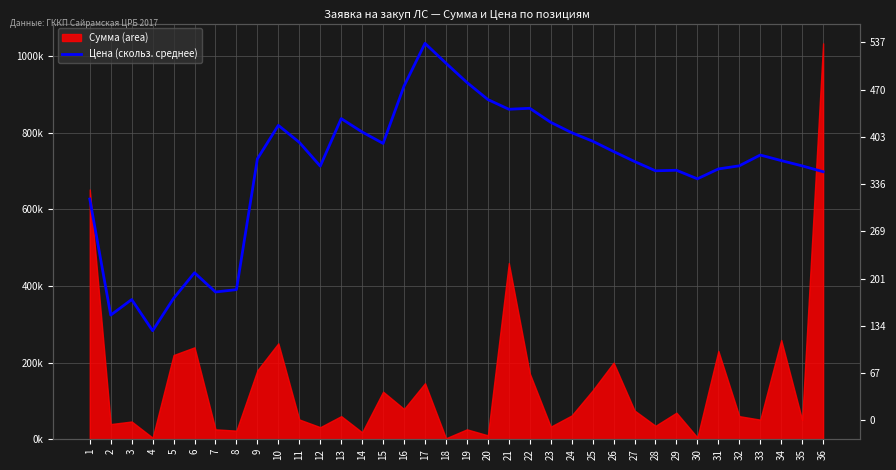

Reading left to right, extract all data points from this chart.

627076.1	324136.8	364685.1	283410.5	367666.6	434625.3	384393.2	390597.7	731907.2	819332.6	774981.1	712930.4	836908.3	801997.9	772228.2	921926.9	1033320.0	981623.1	931270.7	886683.7	861314.6	863878.6	827237.0	800174.4	777981.4	751018.3	724986.7	700705.3	702119.6	679761.4	705531.3	713713.2	741856.4	727368.7	713537.3	698317.8